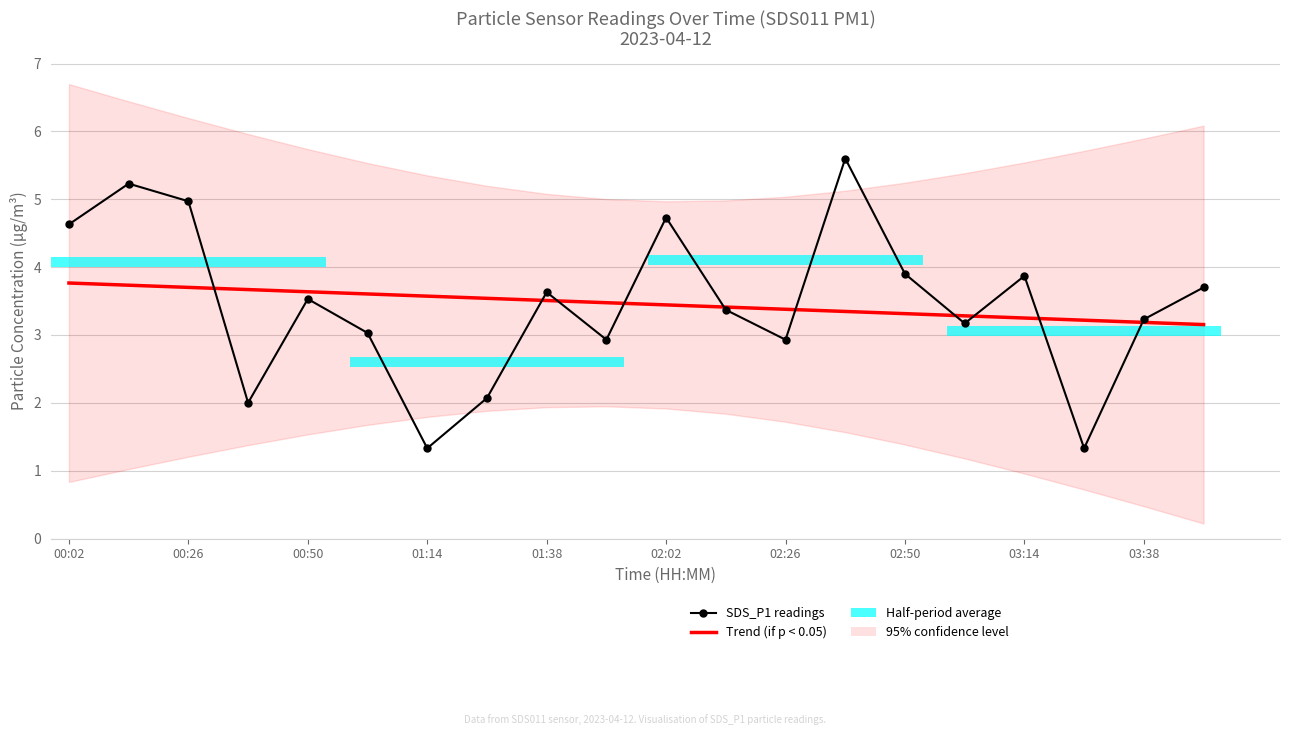

What is the maximum value shown in the chart?

5.6